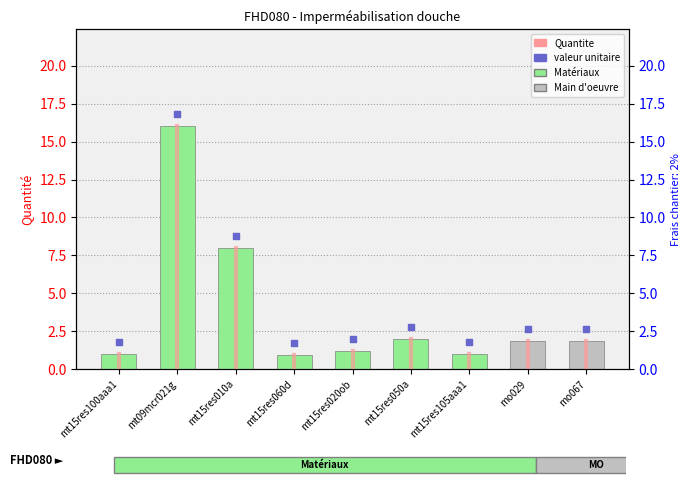

At which category is the sum across all series the highest?

mt09mcr021g